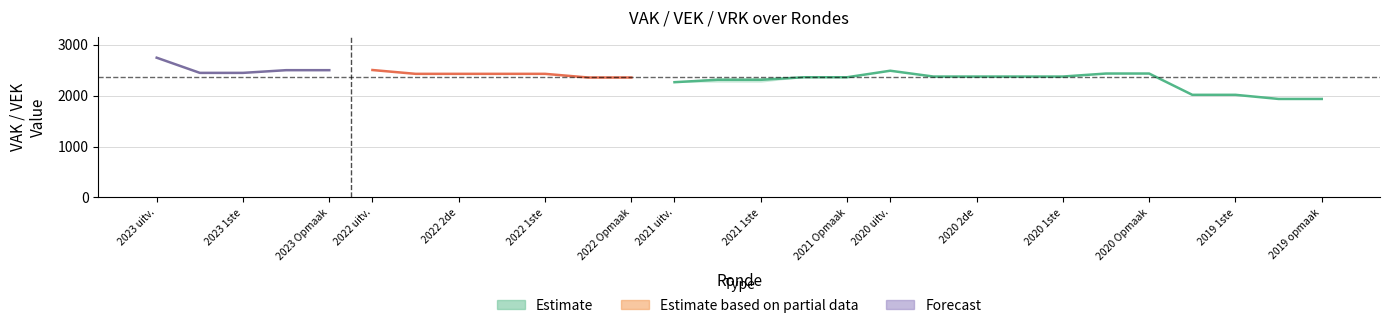

Is this an area chart (filled region under the line)?

No